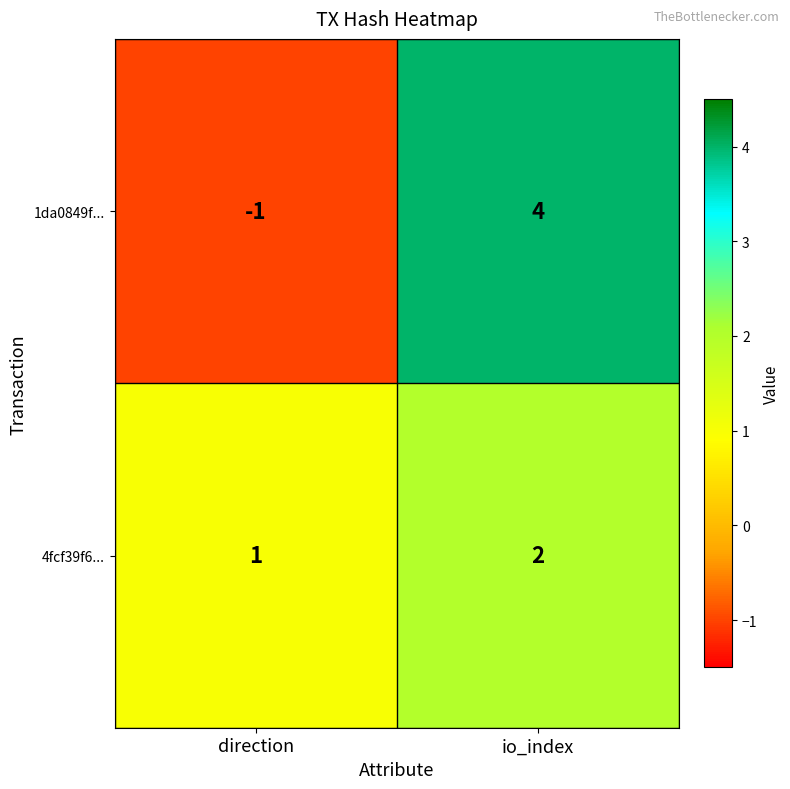

What is the maximum value shown in the chart?

4